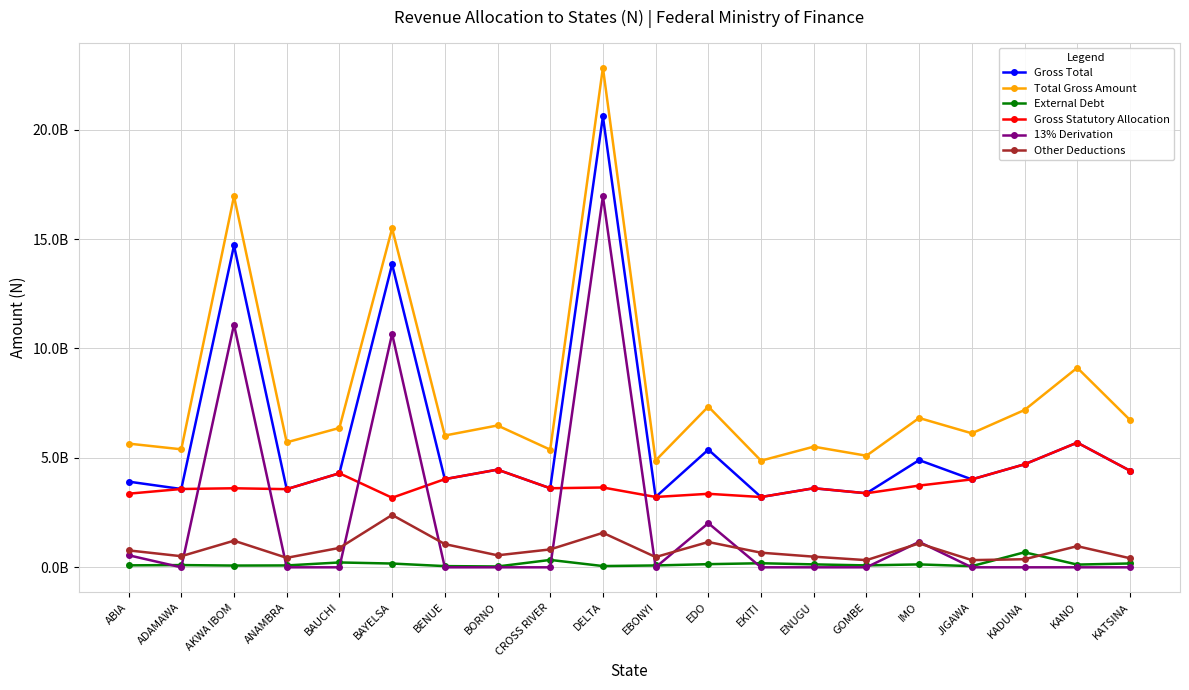

In External Debt, how many points are higher than both neighbors (excluding endpoints)?

6